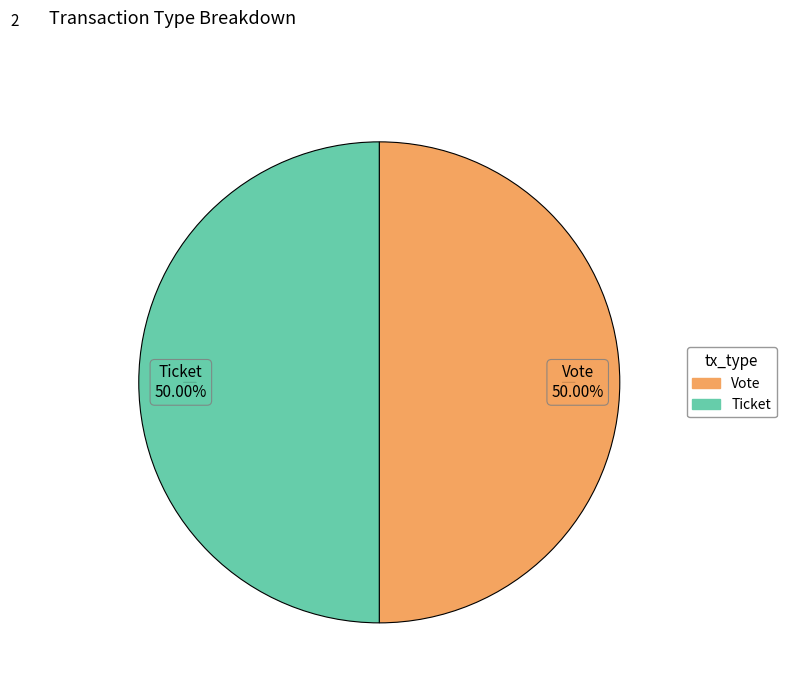

To the nearest percent, what is the difference between the largest and smallest slice percentages?

0%